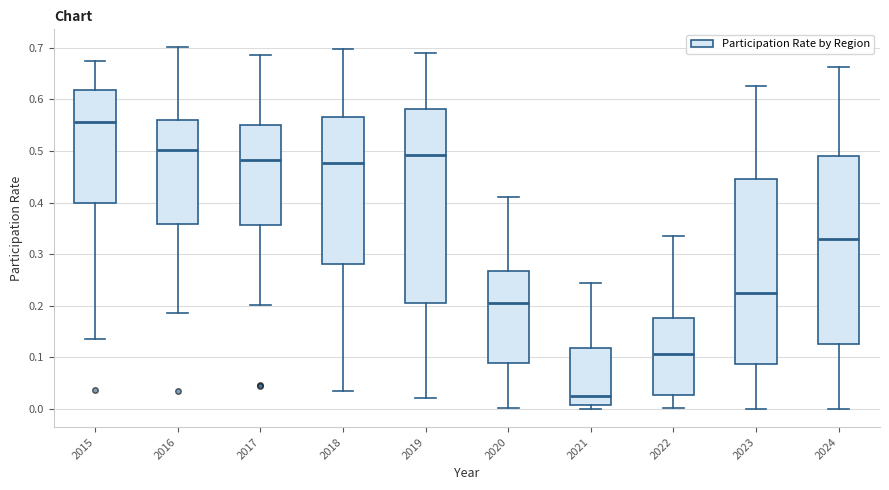

Which box's median line is the lowest?

2021